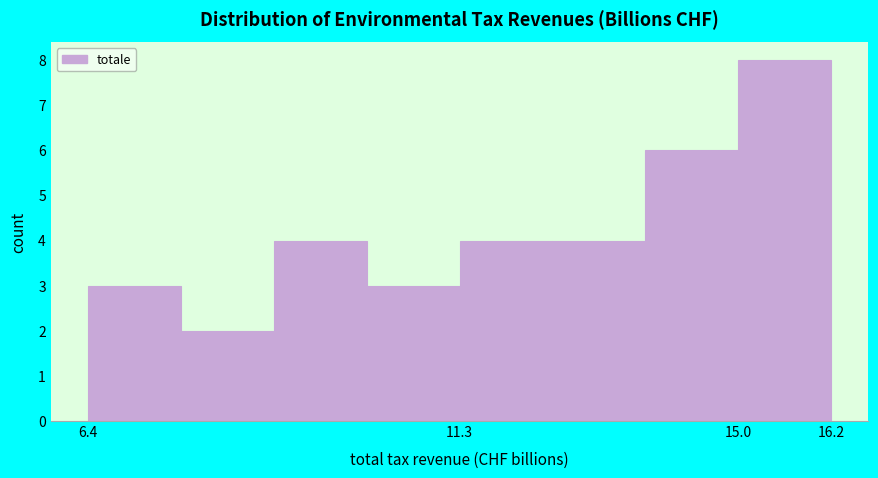

Reading left to right, transcribe this chart: for each bar, give the range it covers on the x-axis and its height. Neither the bar edges nor the heights are printed on the chart, so give them approximately, as read against the axes.

6.4 to 7.6: 3
7.6 to 8.8: 2
8.8 to 10.0: 4
10.0 to 11.4: 3
11.4 to 12.6: 4
12.6 to 13.8: 4
13.8 to 15.0: 6
15.0 to 16.2: 8